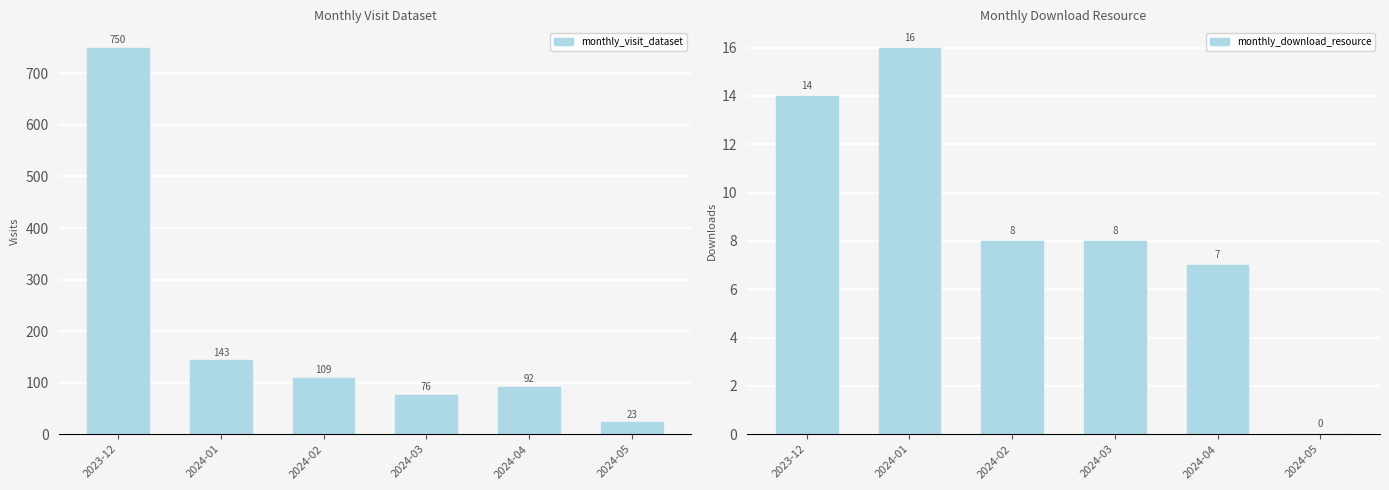

What value does the monthly_download_resource series have at 2024-03?

8